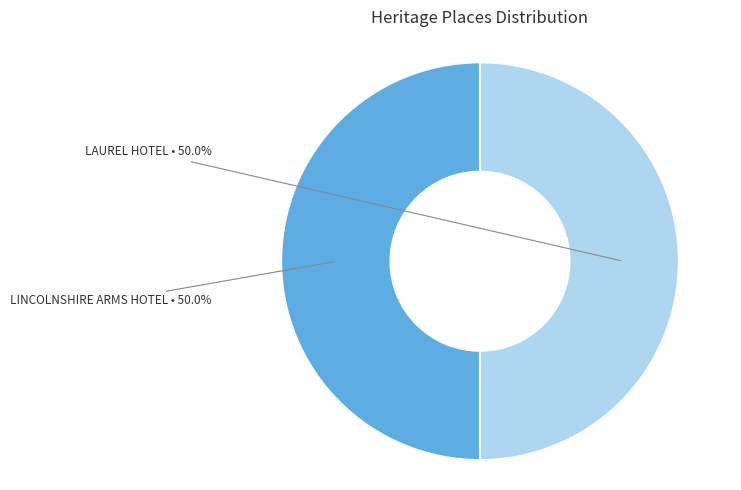

What is the ratio of the value at LAUREL HOTEL to the value at LINCOLNSHIRE ARMS HOTEL?

1.0